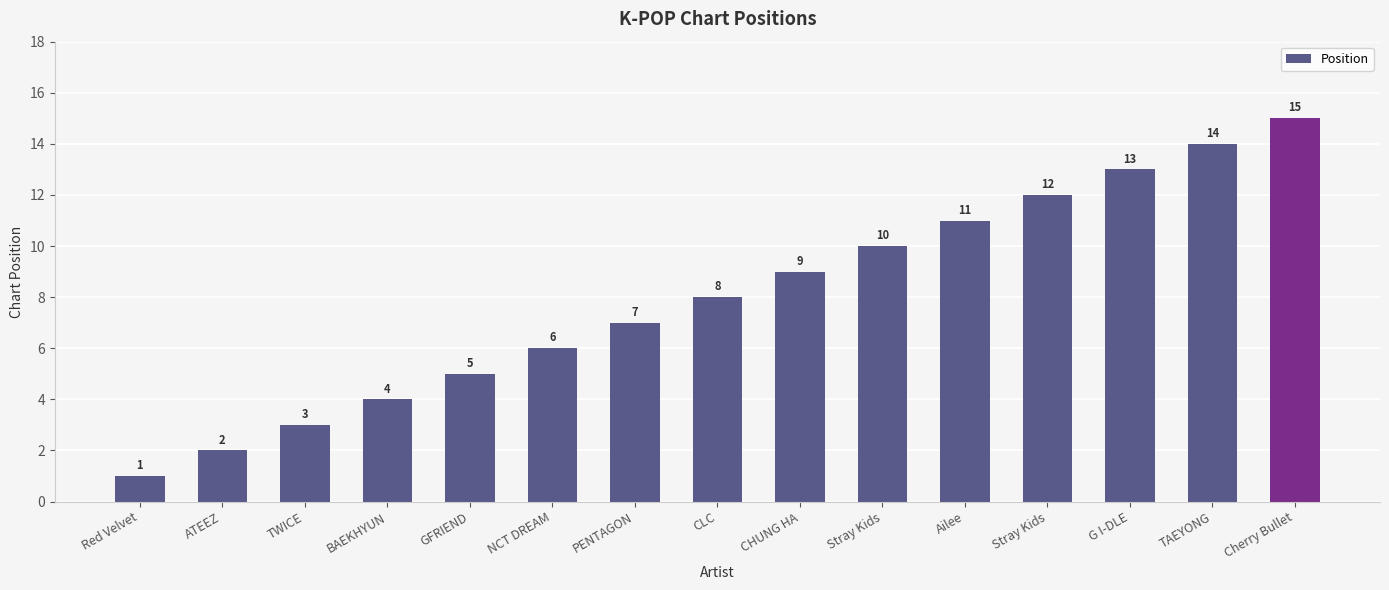

Where is the data nearest to the value 8?

CLC